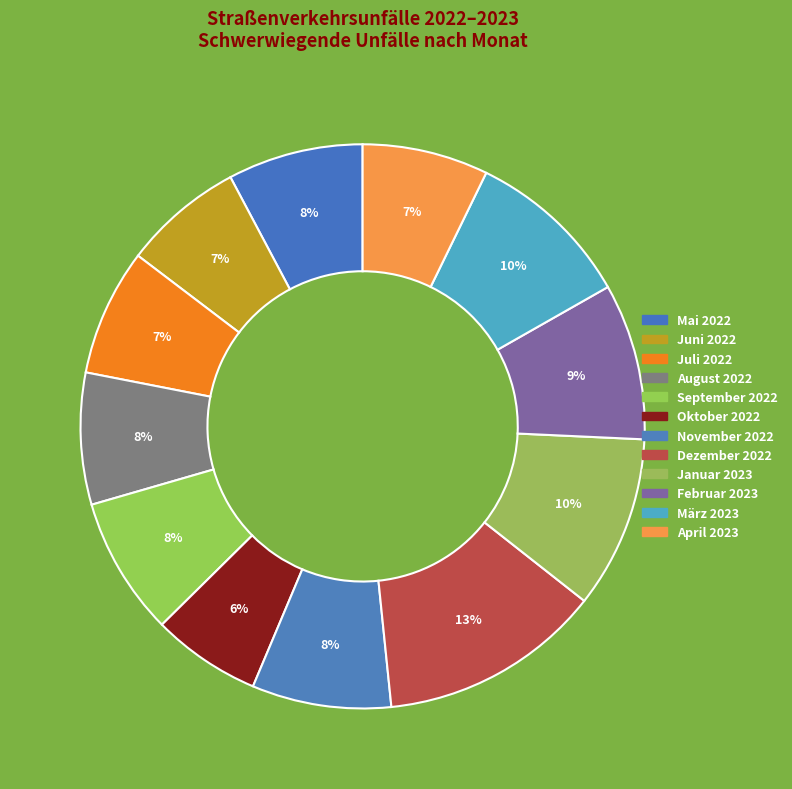

The Juni 2022 slice represents 12% of the pie. True or false?

False